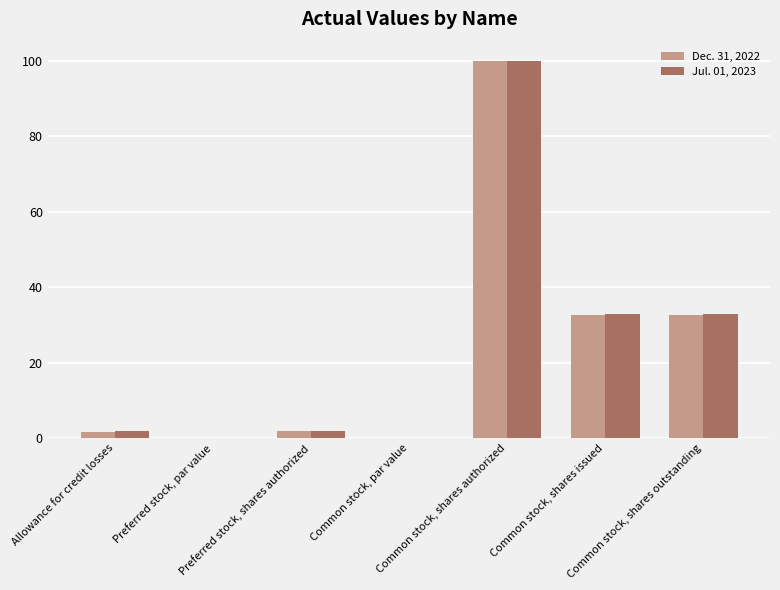

What is the greatest value displayed?

100.0